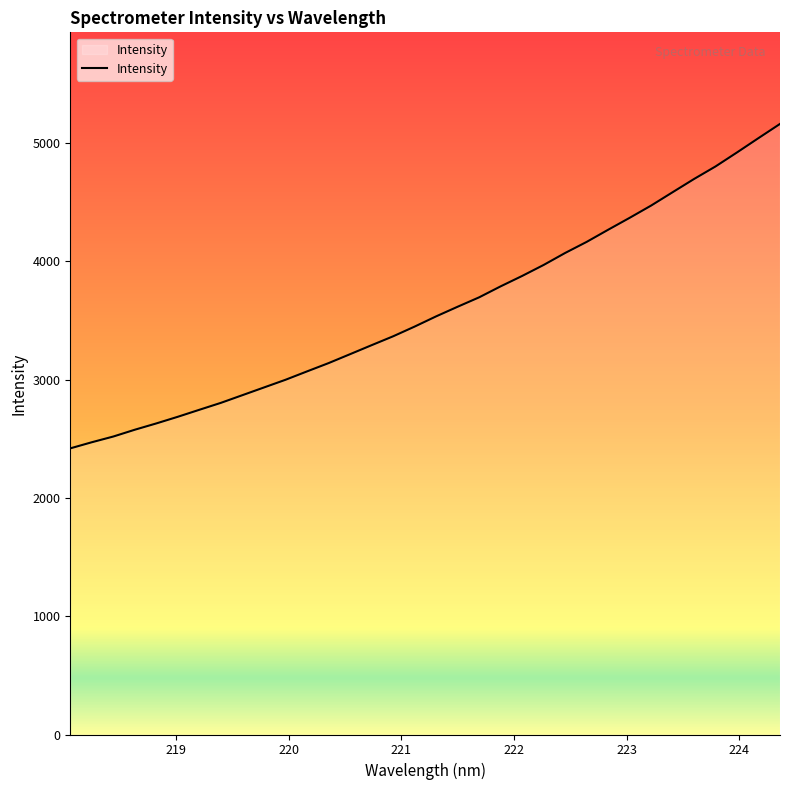

What is the smallest value displayed?

2419.1